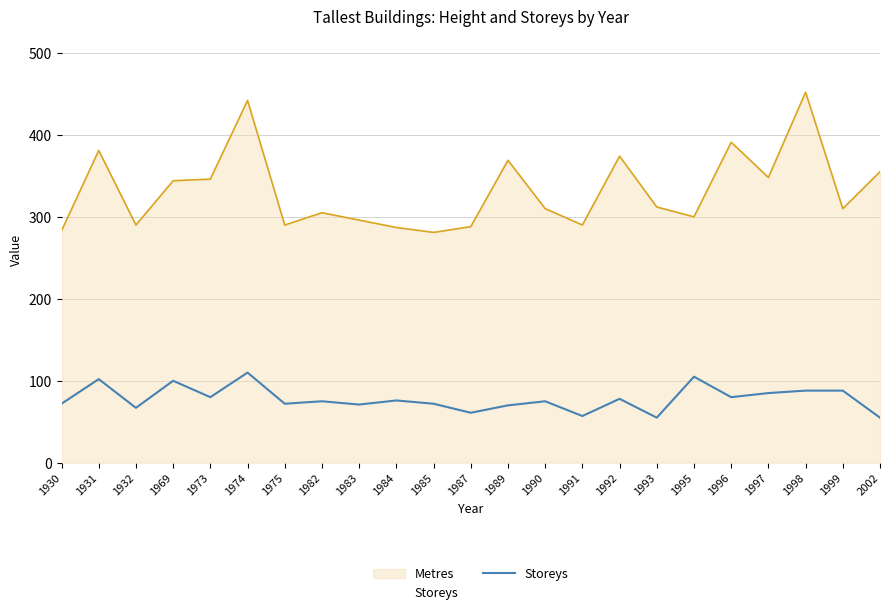

Rank the series at 1998 from lowest to highest value.

Storeys, Metres